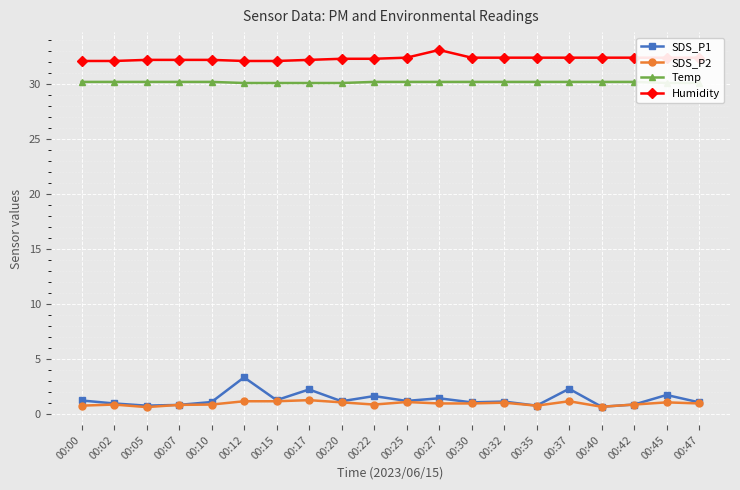

In Humidity, how many points are higher than both neighbors (excluding endpoints)?

1